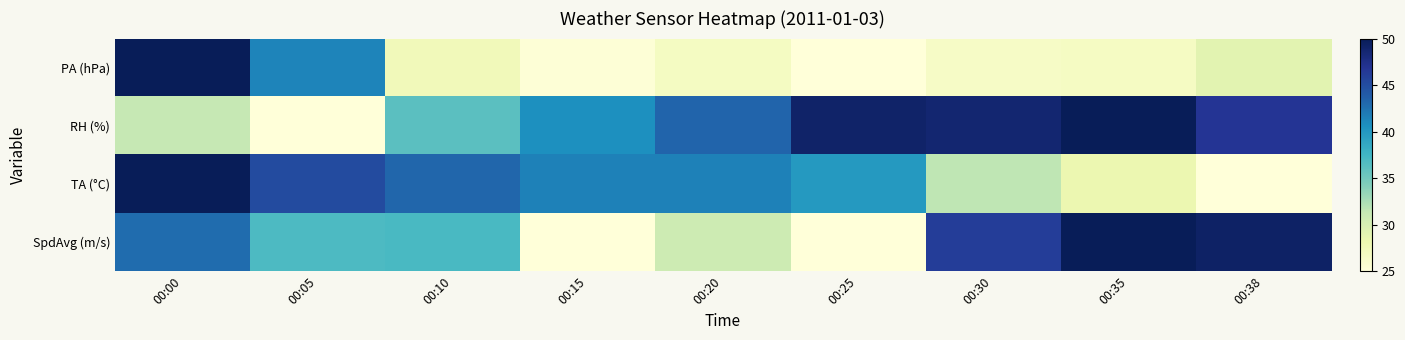

At which category is the sum across all series the highest?

00:00